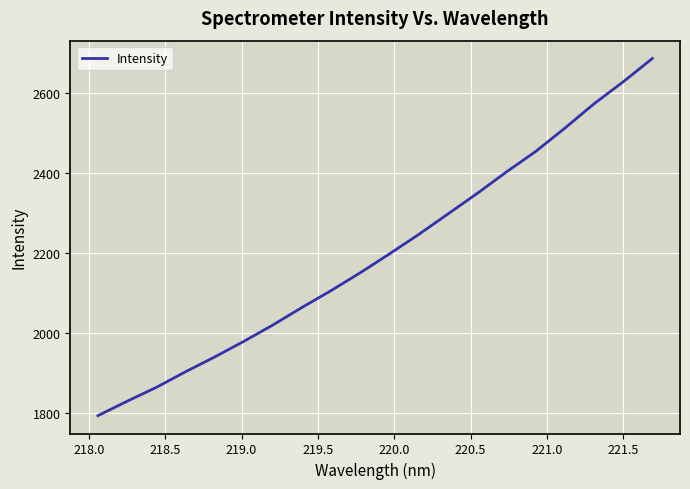

What is the difference between the maximum and minimum values?

893.8